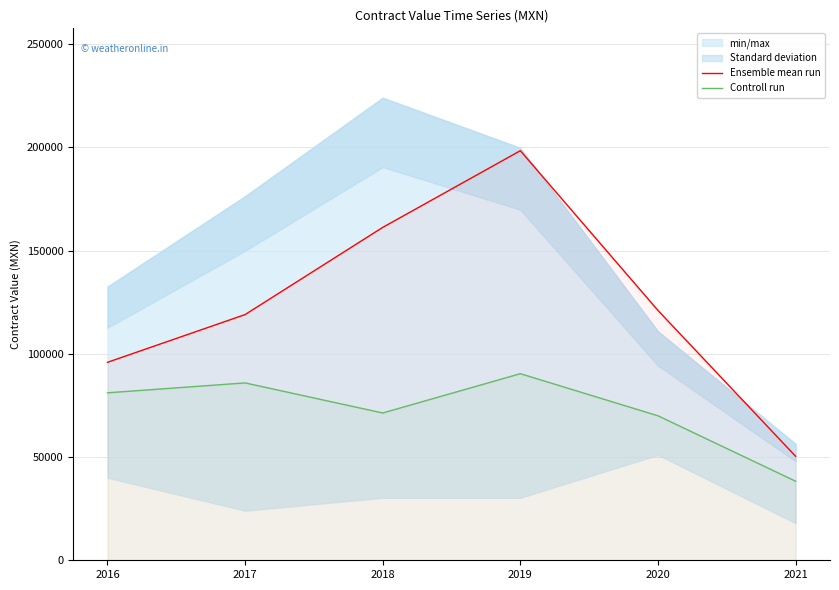

Is the value of Ensemble mean run at 2018 greater than the value of Controll run at 2019?

Yes